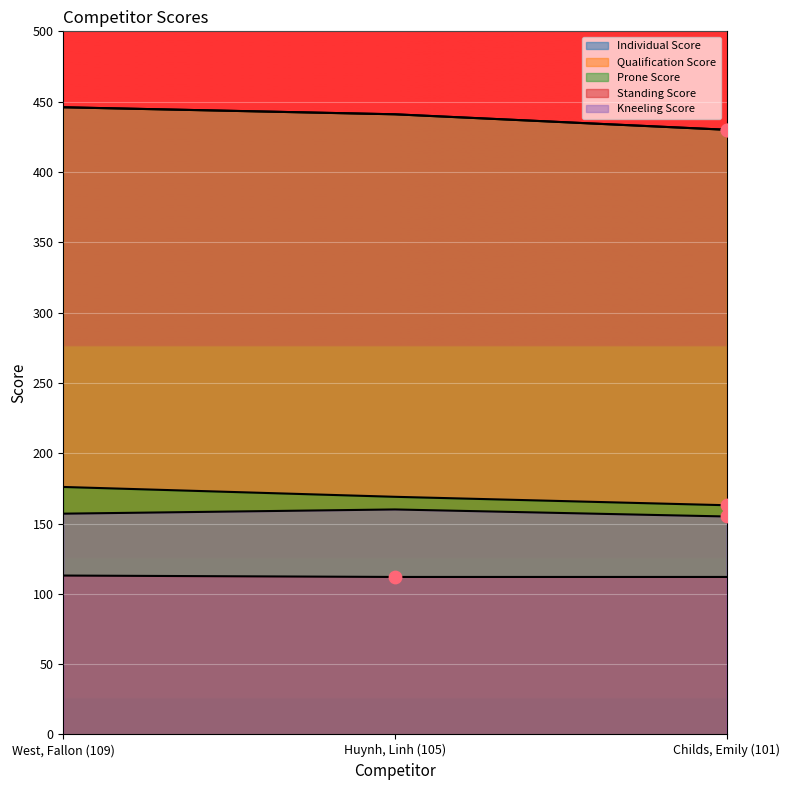

What are all the series names shown in the legend?

Individual Score, Qualification Score, Prone Score, Standing Score, Kneeling Score